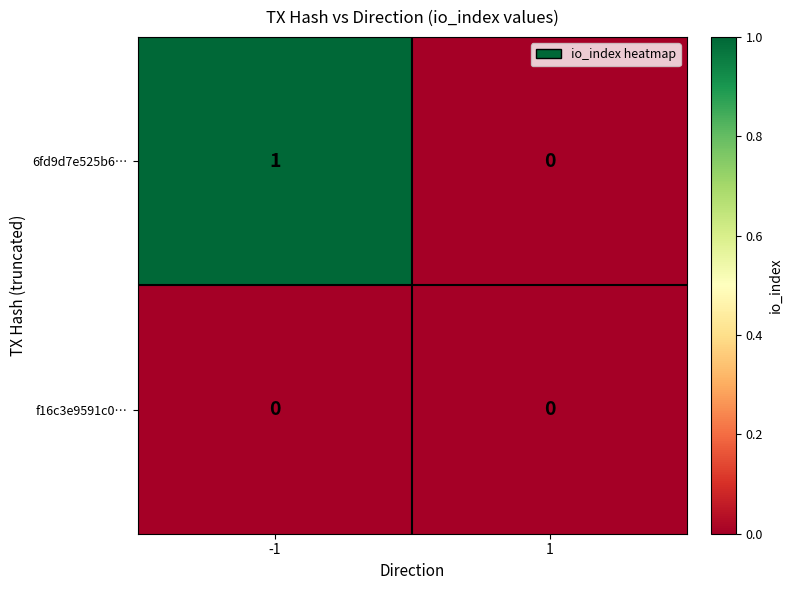

Rank the series by their maximum value, from highest to lowest.

6fd9d7e525b6…, f16c3e9591c0…